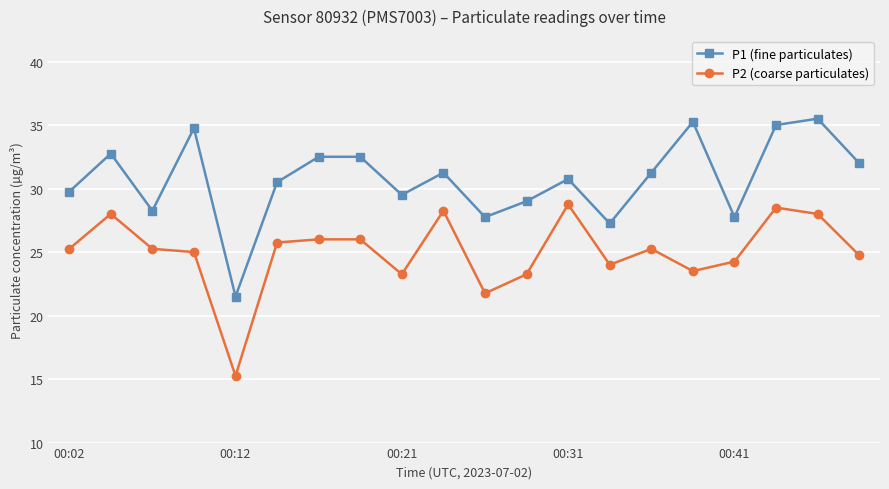

How many data points in P1 (fine particulates) are above 31?

10